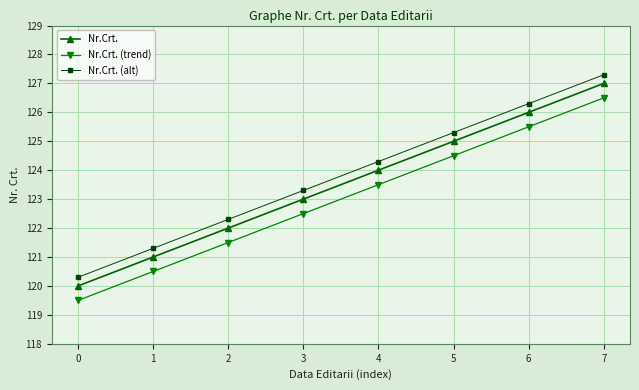

The Nr.Crt. (alt) series shows 192.8 at 6. True or false?

False